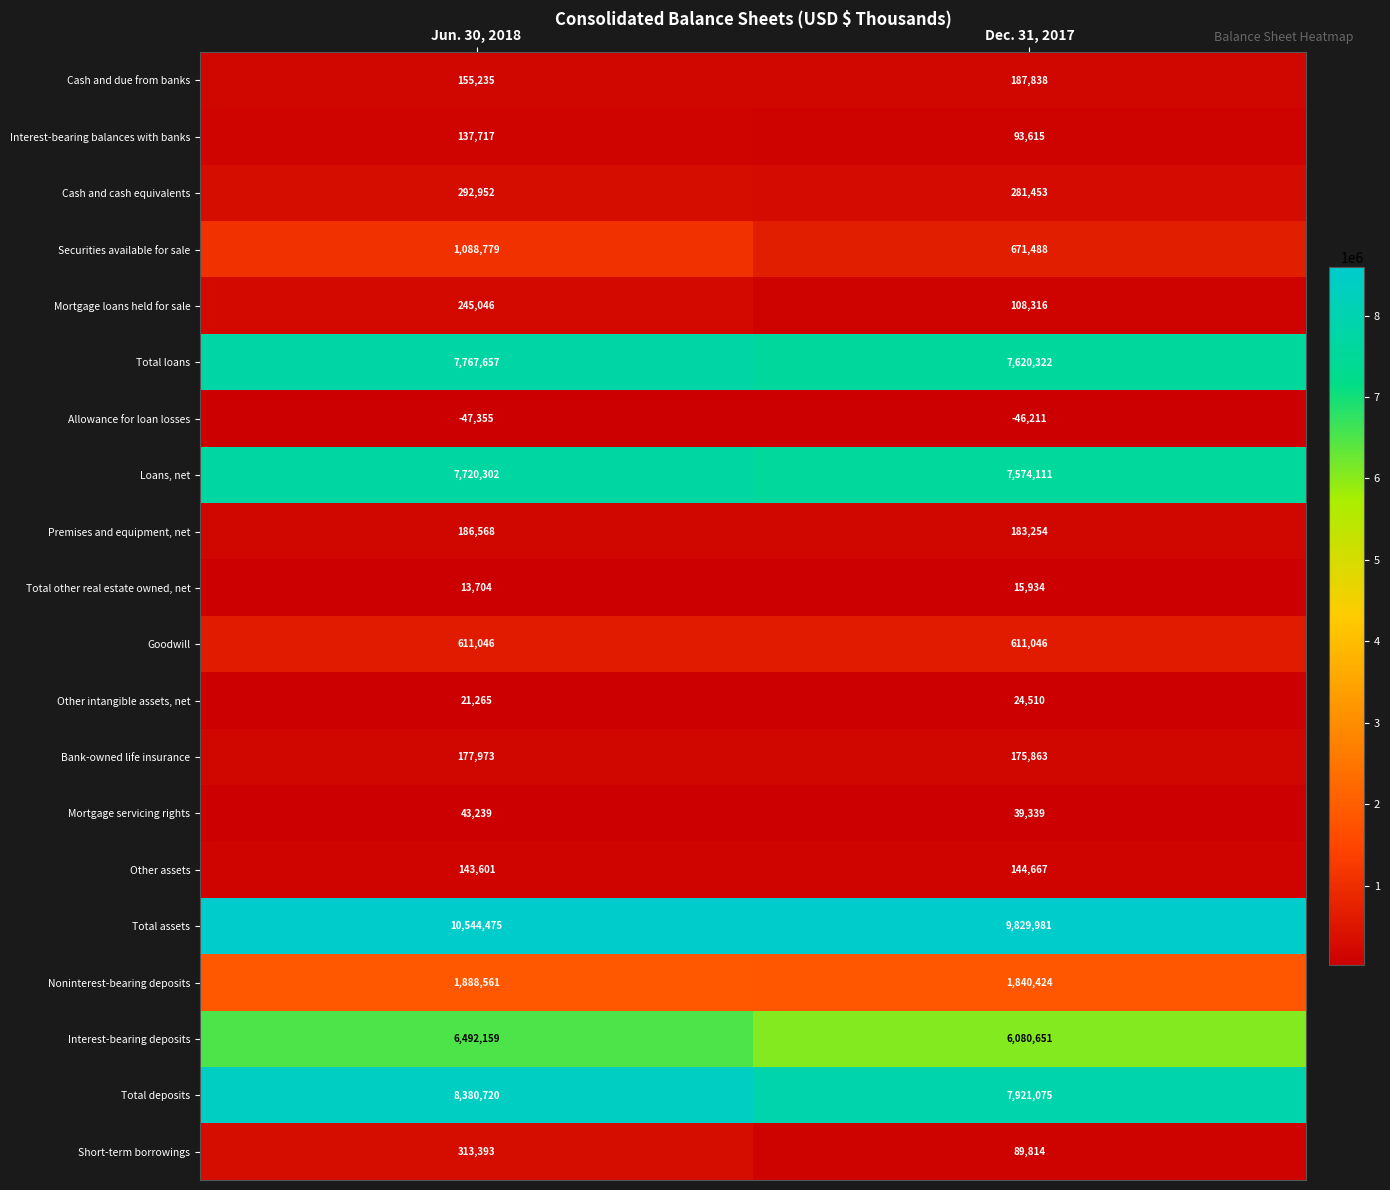

List the series in order of their peak value, lowest first.

Allowance for loan losses, Total other real estate owned, net, Other intangible assets, net, Mortgage servicing rights, Interest-bearing balances with banks, Other assets, Bank-owned life insurance, Premises and equipment, net, Cash and due from banks, Mortgage loans held for sale, Cash and cash equivalents, Short-term borrowings, Goodwill, Securities available for sale, Noninterest-bearing deposits, Interest-bearing deposits, Loans, net, Total loans, Total deposits, Total assets